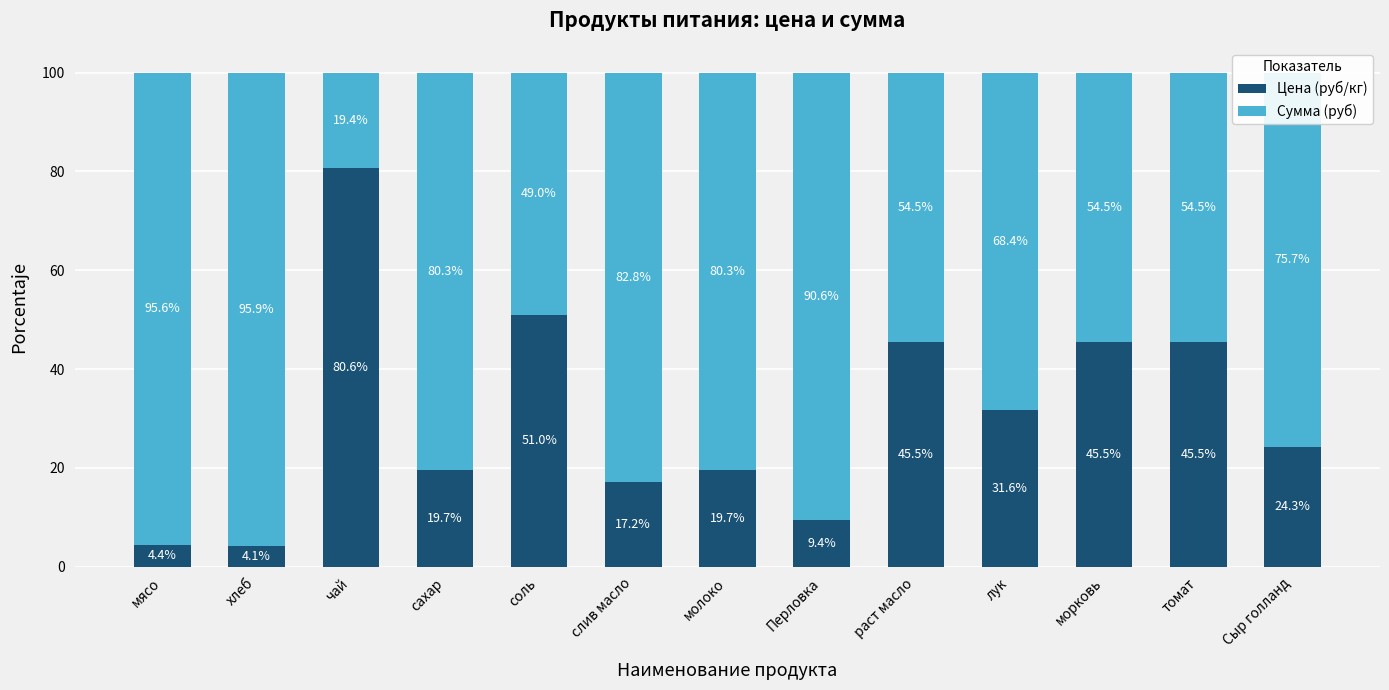

What is the difference between the Цена (руб/кг) values at молоко and хлеб?

15.6